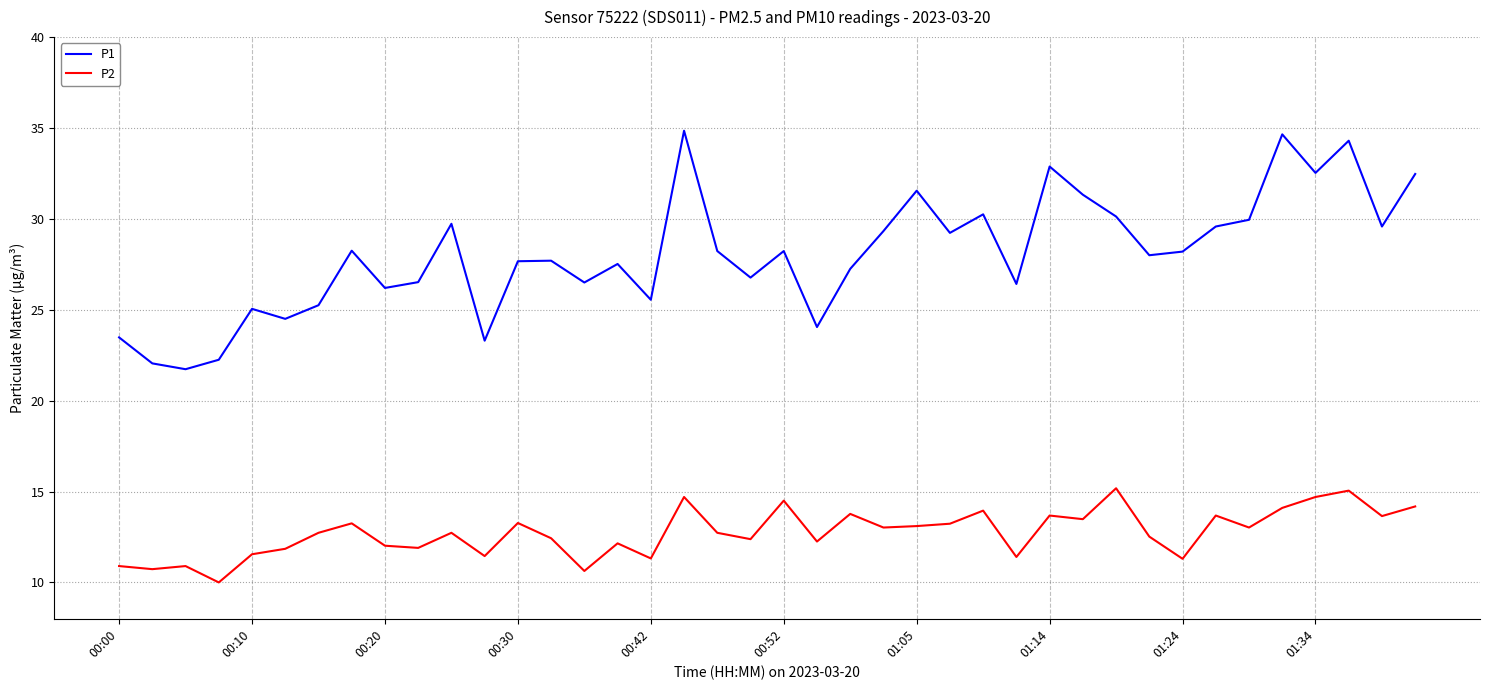

True or false: P2 has more than 0 interior local peaks.

True